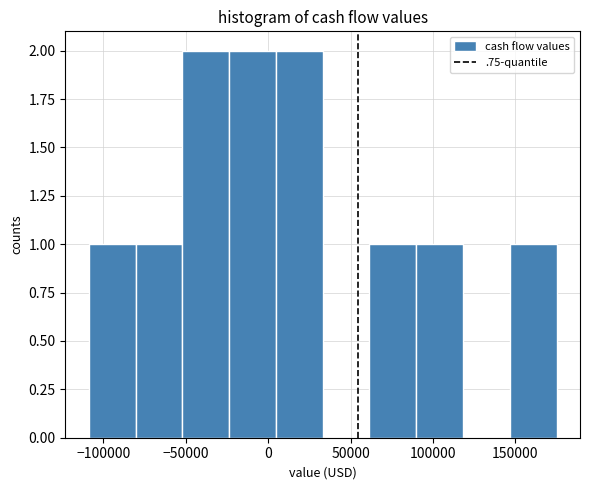

What is the height of the bar covering 60000 to 90000 on the x-axis? Neither the bar edges nor the heights are printed on the chart, so give them approximately, as read against the axes.

1